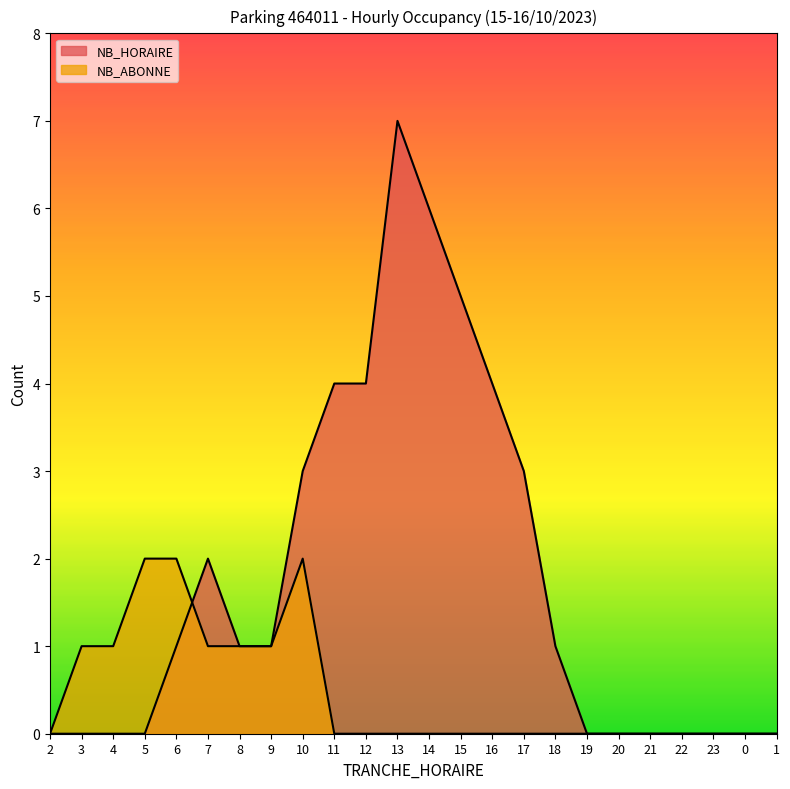

At how many categories does at least one series exceed 4?

3